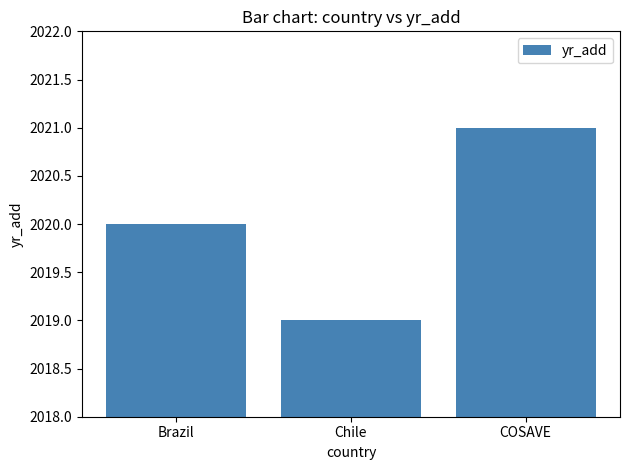

What is the average value?

2020